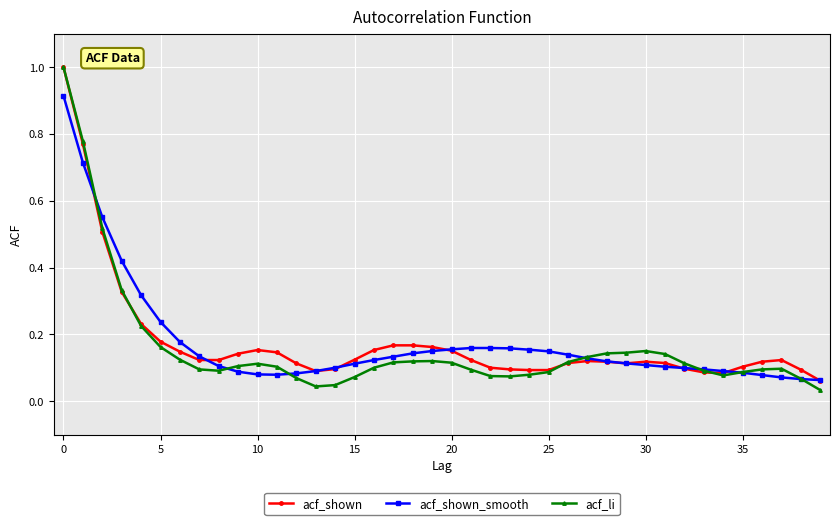

In acf_li, how many points are lower than both neighbors (excluding endpoints)?

4